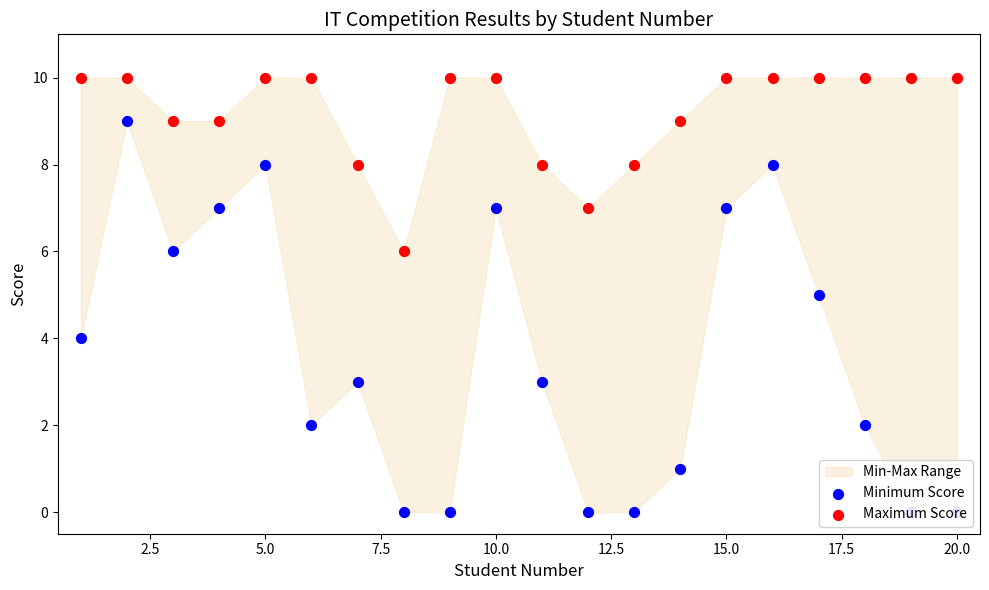

Is the value of Maximum Score at 11 greater than the value of Minimum Score at 22.5?

No